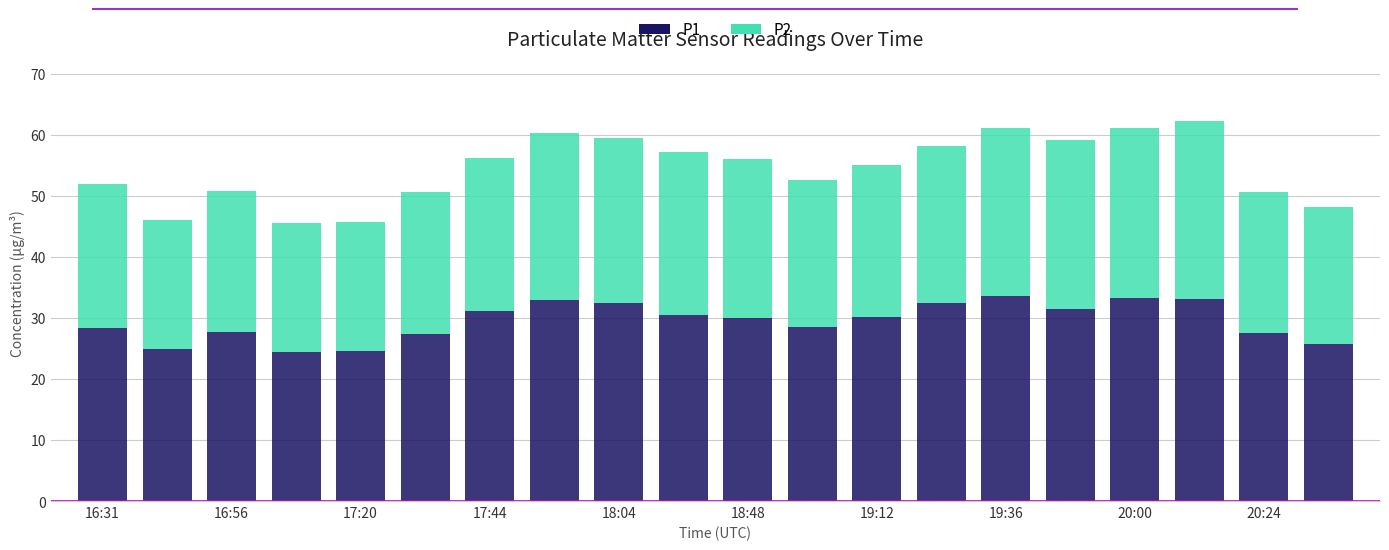

At which category is the sum across all series the highest?

17